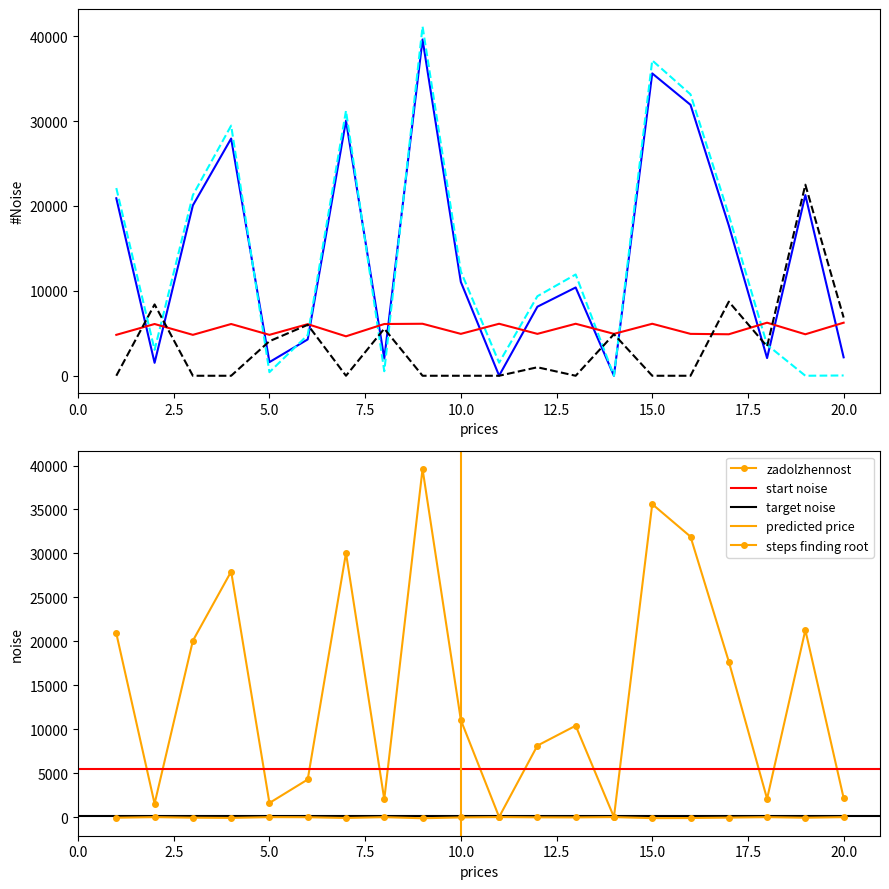

The uplaceno series shows 0.0 at 16. True or false?

True